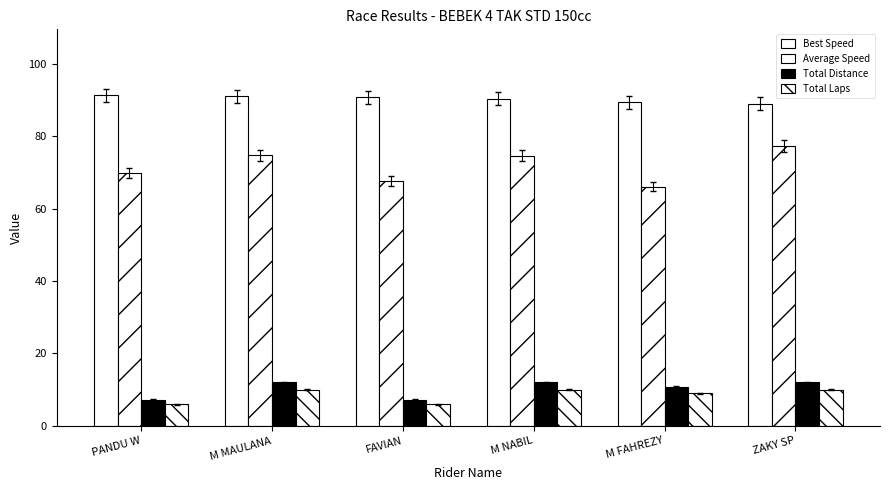

What is the difference between the Total Distance values at PANDU W and M FAHREZY?

3.6